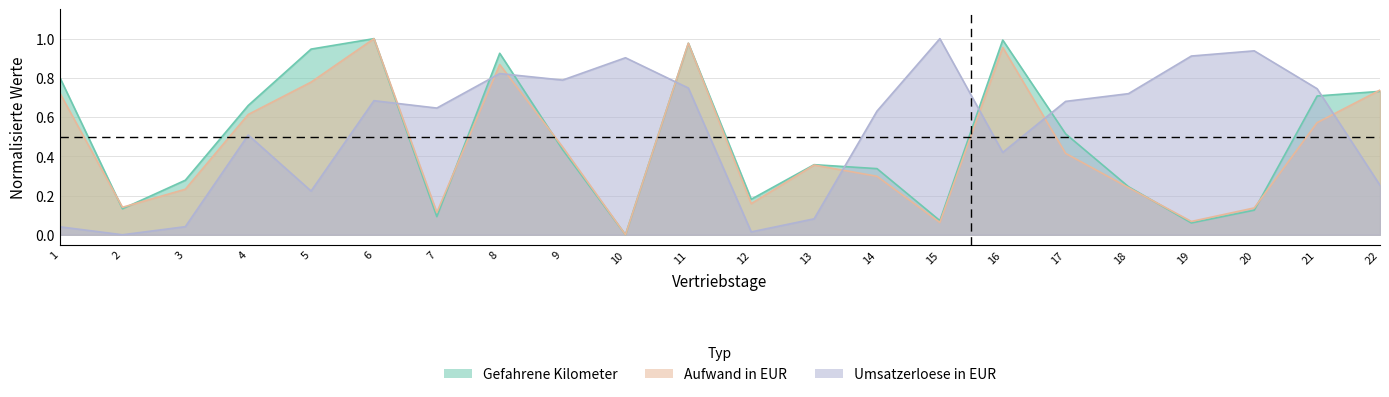

At which label does Aufwand in EUR reach its peak?

6